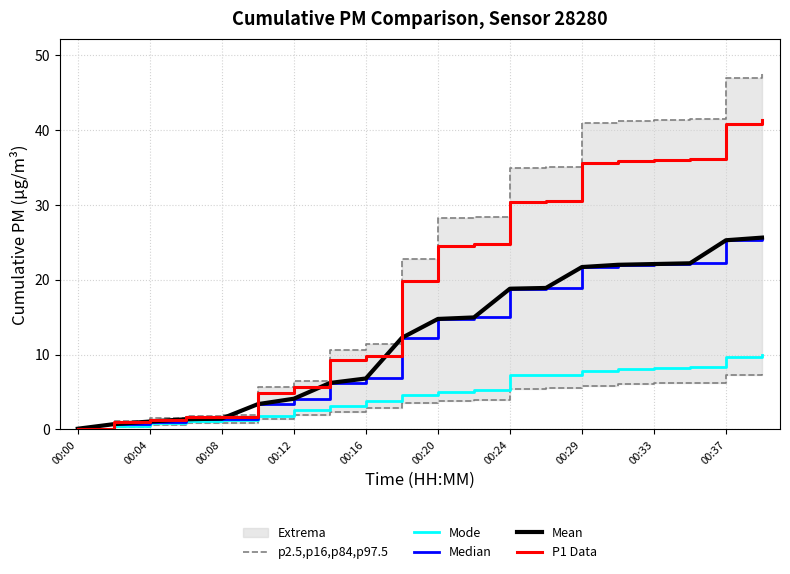

What is the average value of the Median series?

12.2